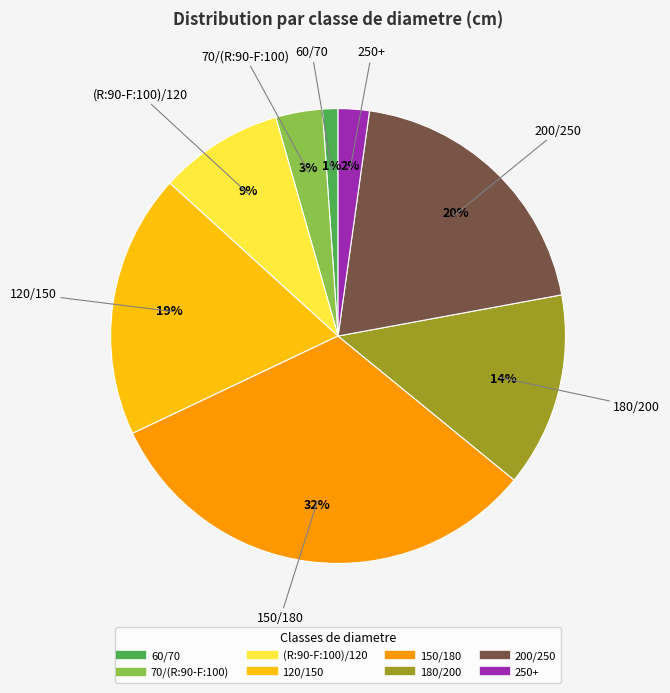

Rank the categories by value from lowest to highest.

60/70, 250+, 70/(R:90-F:100), (R:90-F:100)/120, 180/200, 120/150, 200/250, 150/180